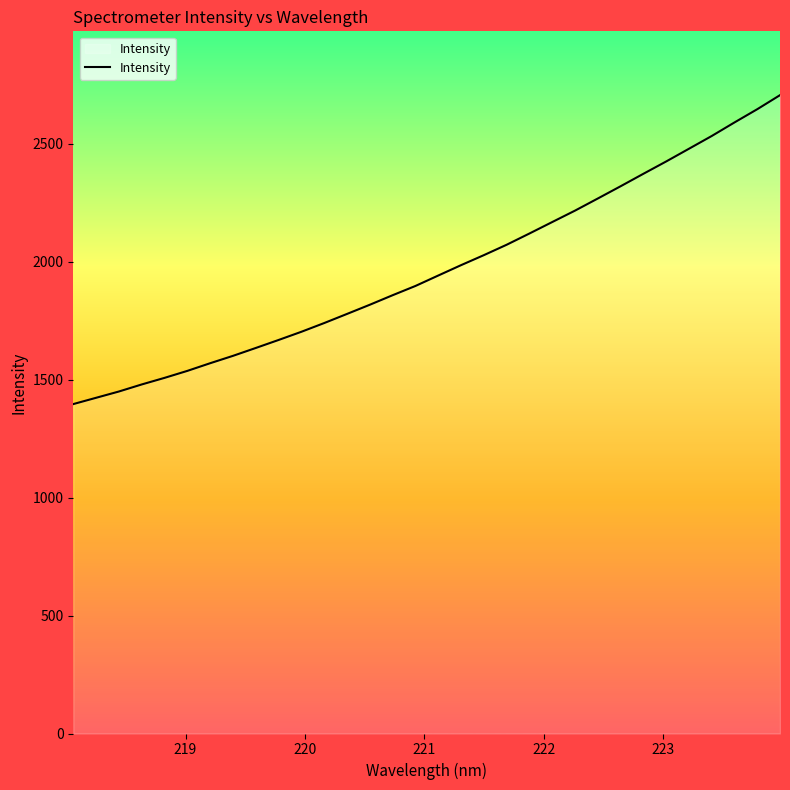

What is the sum of all values?

62926.1